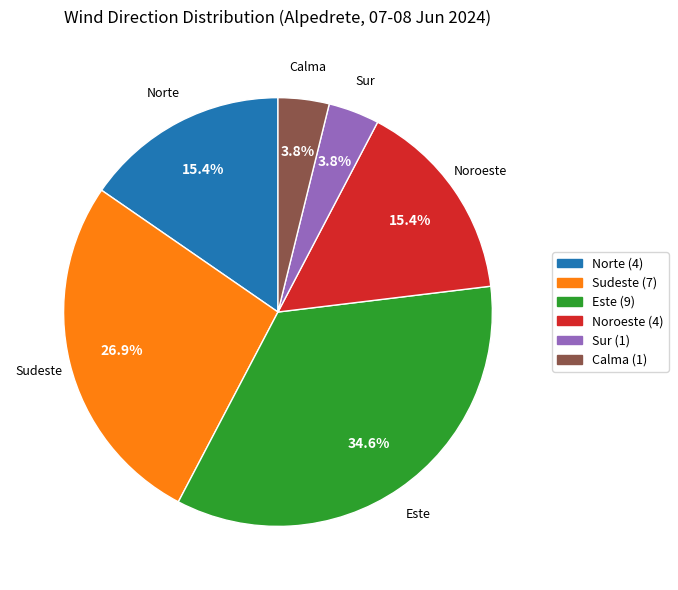

Between Sudeste and Norte, which is larger?

Sudeste